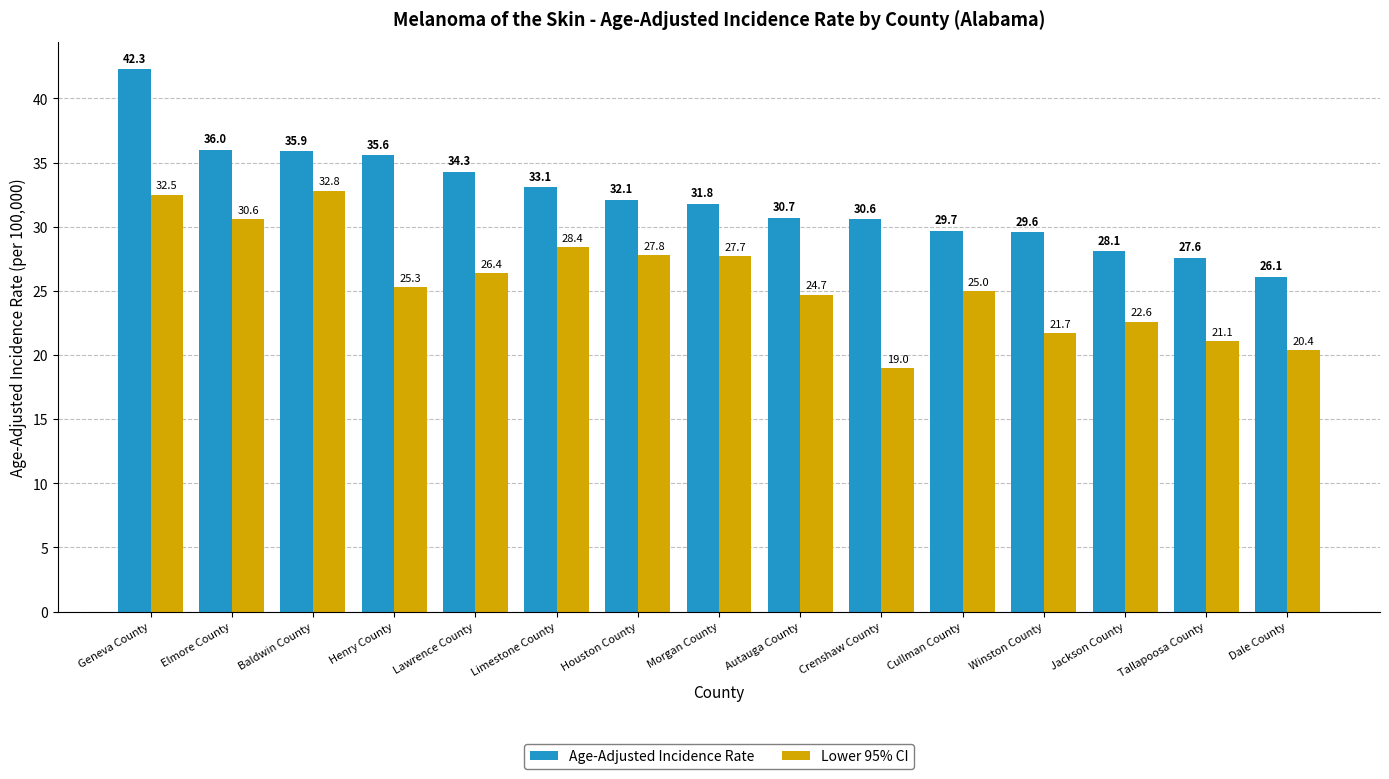

How many bars are there in each group?

2